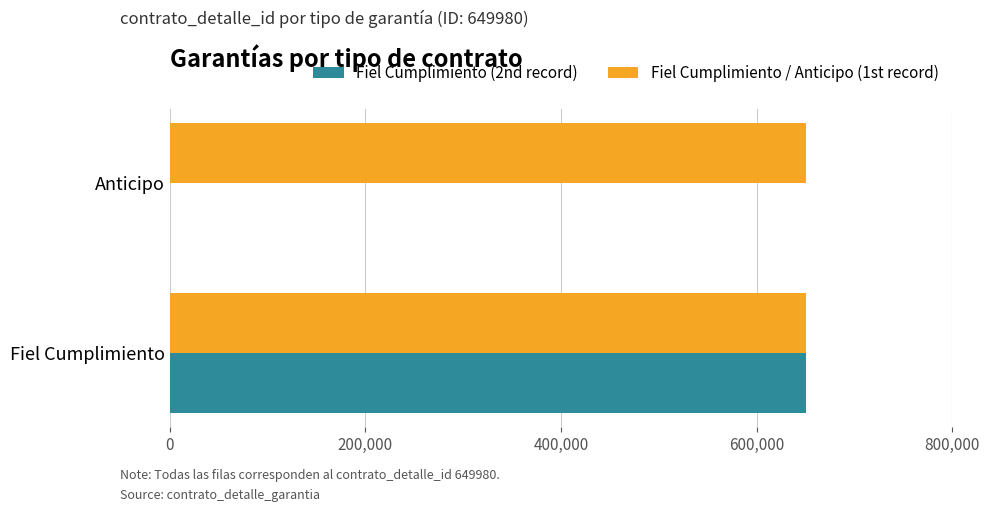

Is it true that Fiel Cumplimiento (2nd record) equals 0 at Anticipo?

True